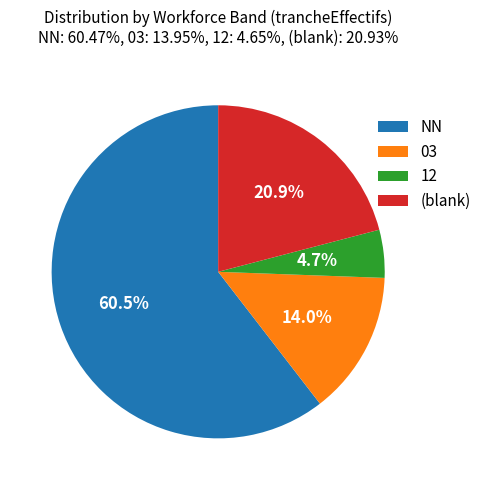

Which slice is the smallest?

12